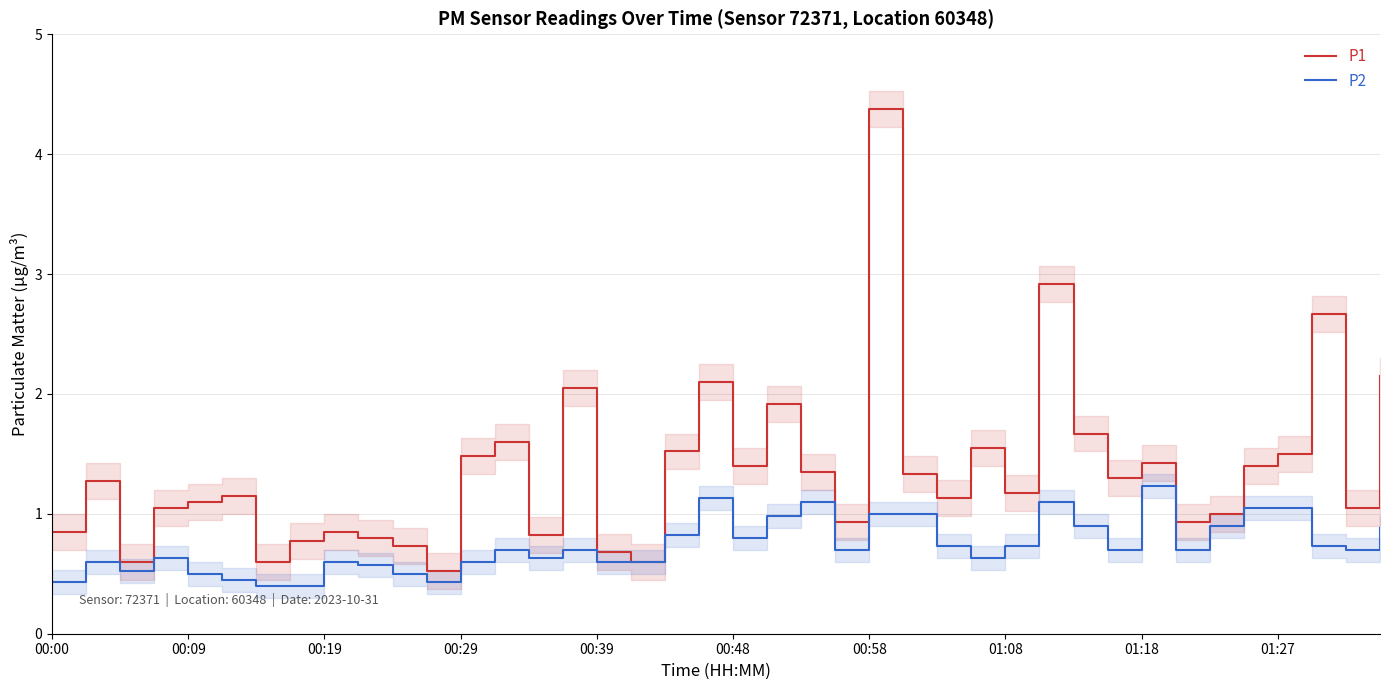

What is the maximum value for P1?

4.4